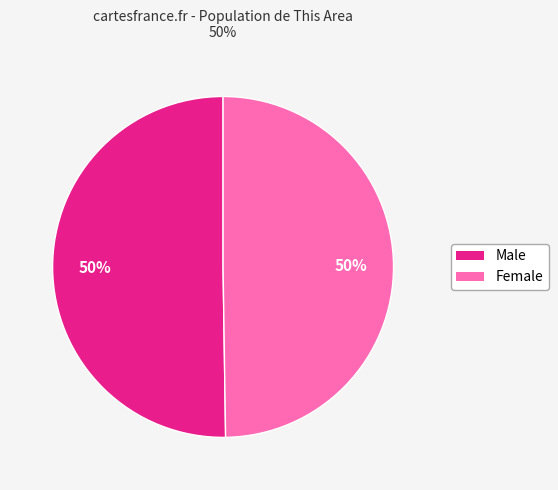

To the nearest percent, what is the combined percentage of Female and Male?

100%